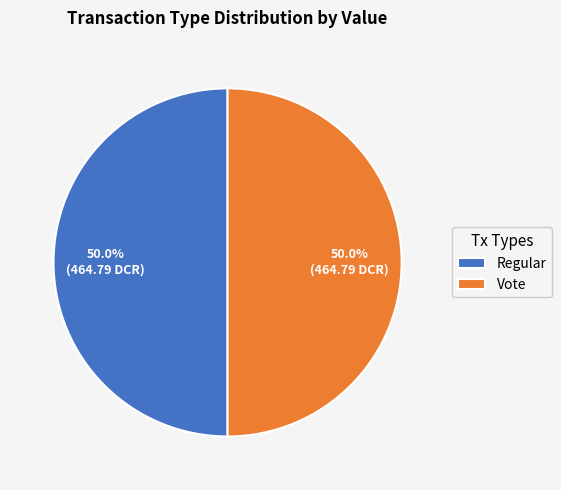

Count the number of slices in the pie.

2